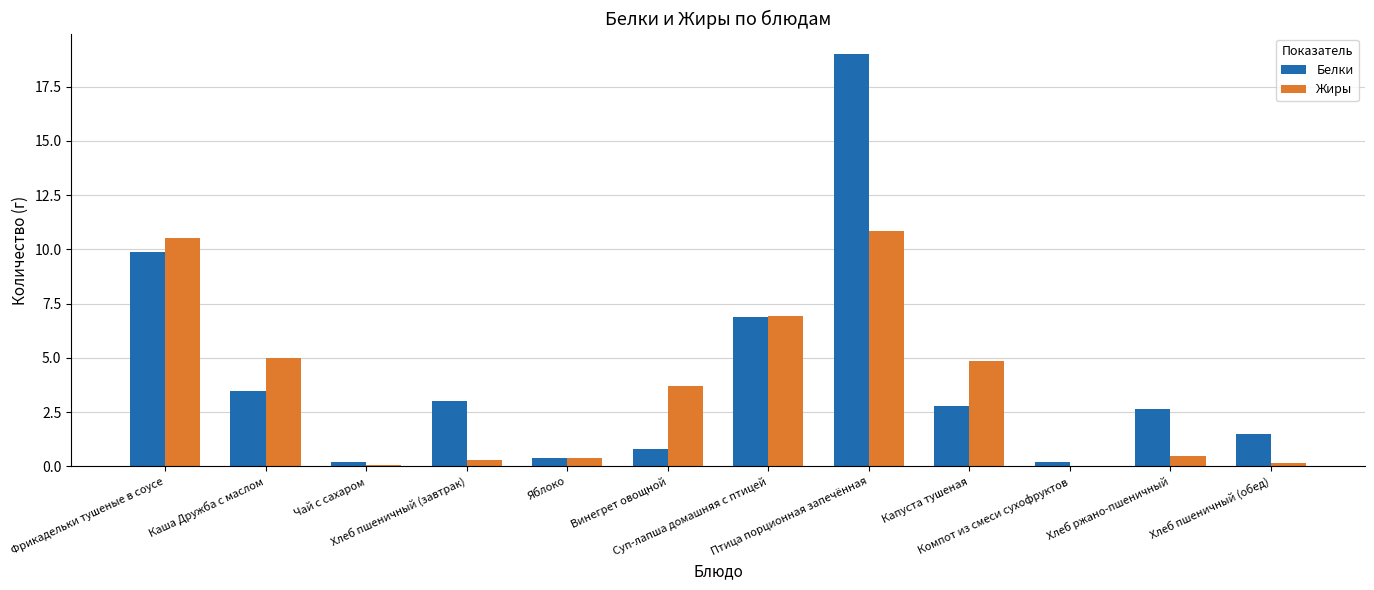

What is the sum of all Жиры values?

43.3